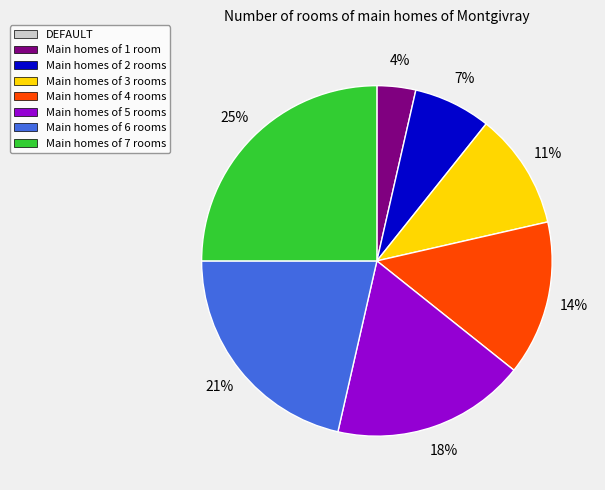

Is there a majority slice in this chart?

No